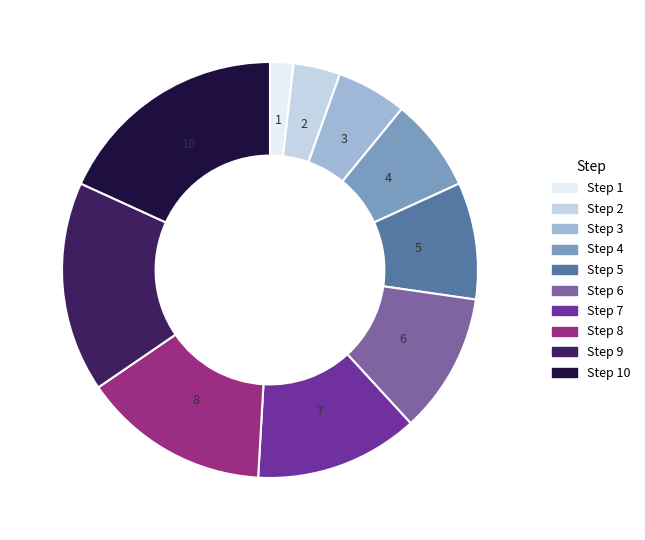

Count the number of slices in the pie.

10